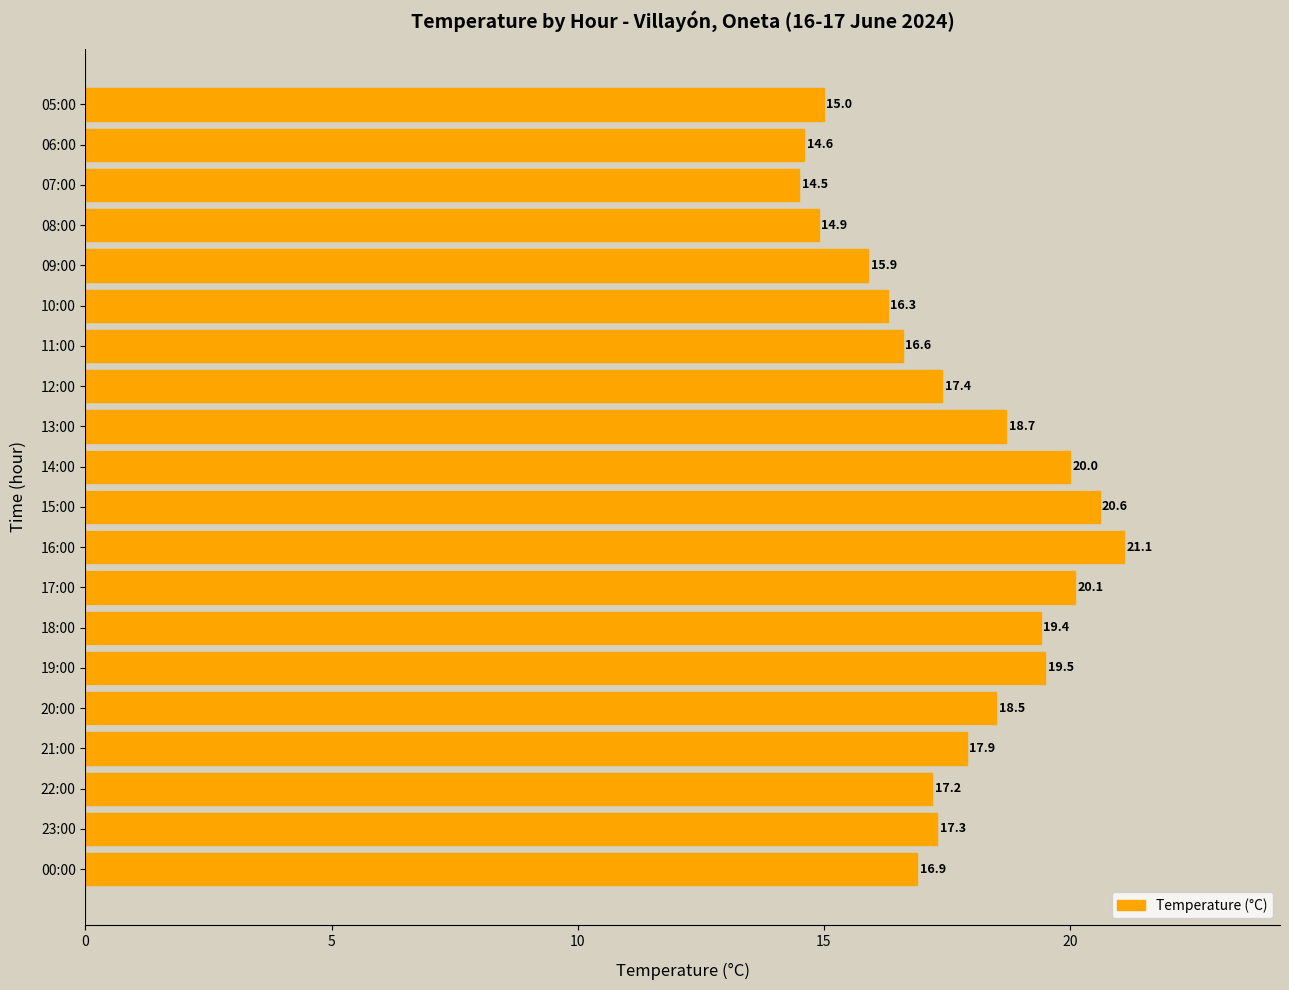

Reading bottom to top, extract all data points from this chart.

16.9	17.3	17.2	17.9	18.5	19.5	19.4	20.1	21.1	20.6	20.0	18.7	17.4	16.6	16.3	15.9	14.9	14.5	14.6	15.0